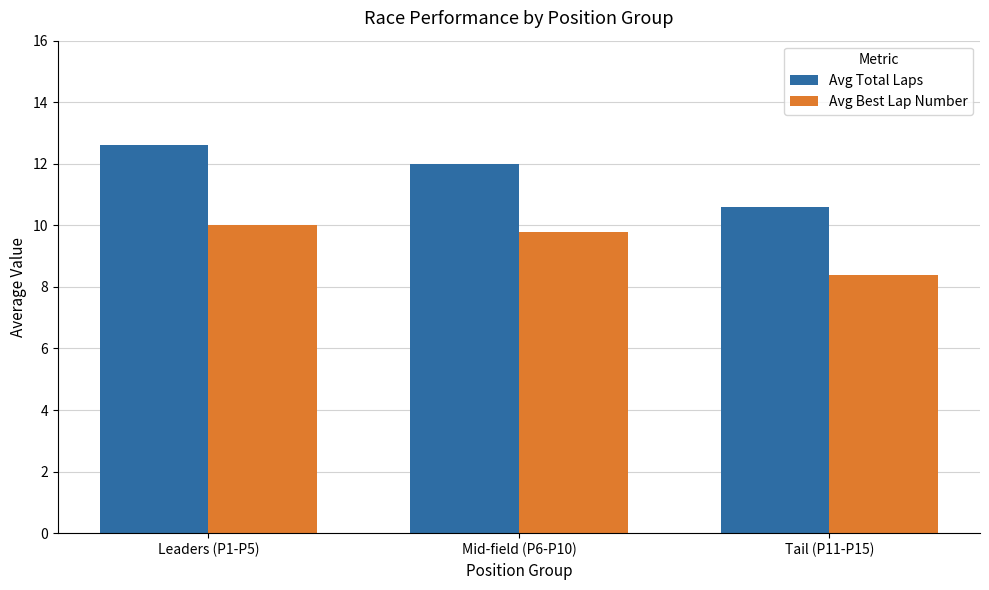

Is the value of Avg Best Lap Number at Tail (P11-P15) greater than the value of Avg Total Laps at Leaders (P1-P5)?

No